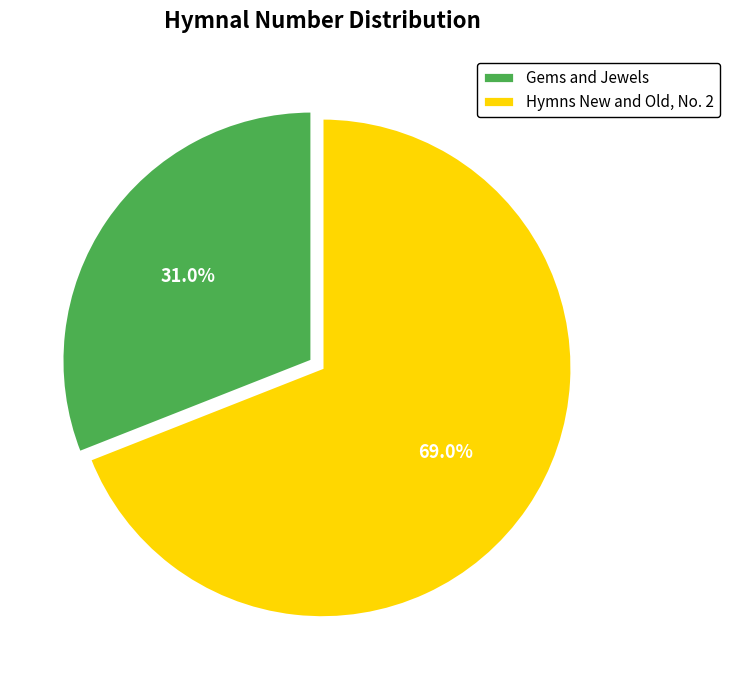

What is the ratio of the value at Hymns New and Old, No. 2 to the value at Gems and Jewels?

2.2